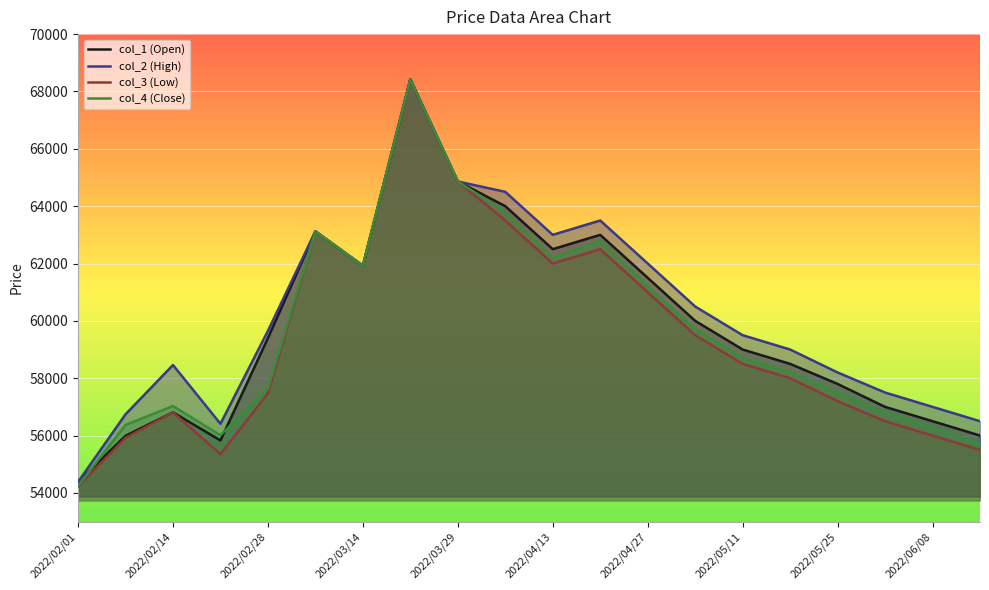

Which series has the largest range (max minus min)?

col_3 (Low)